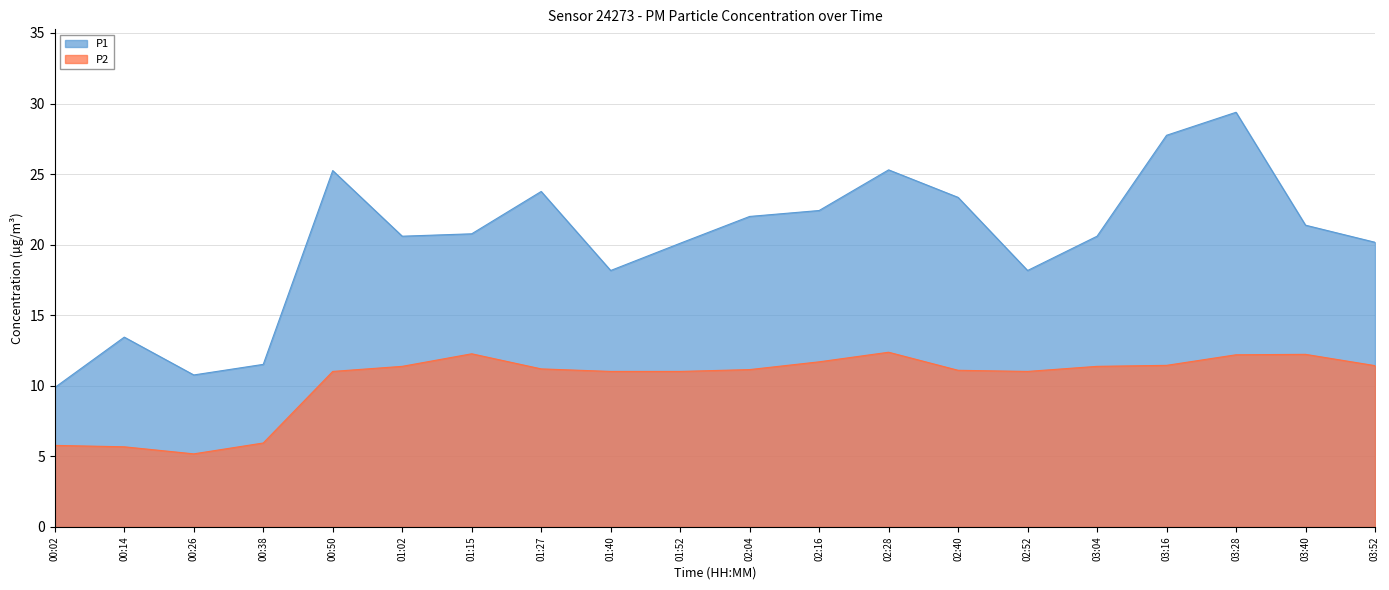

Rank the series by their maximum value, from highest to lowest.

P1, P2